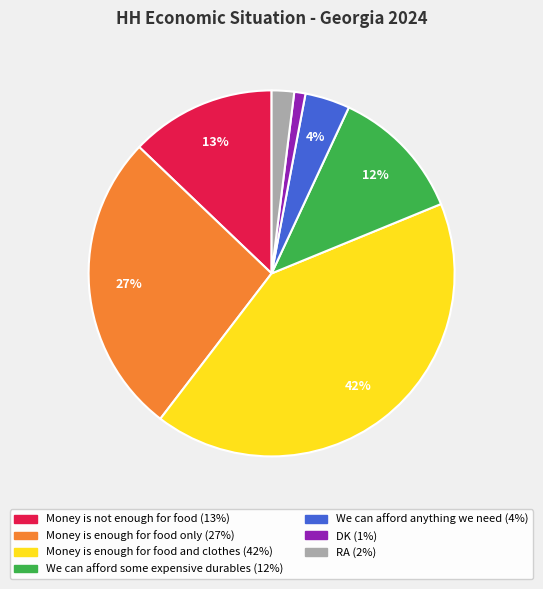

What is the smallest slice in the pie chart?

DK